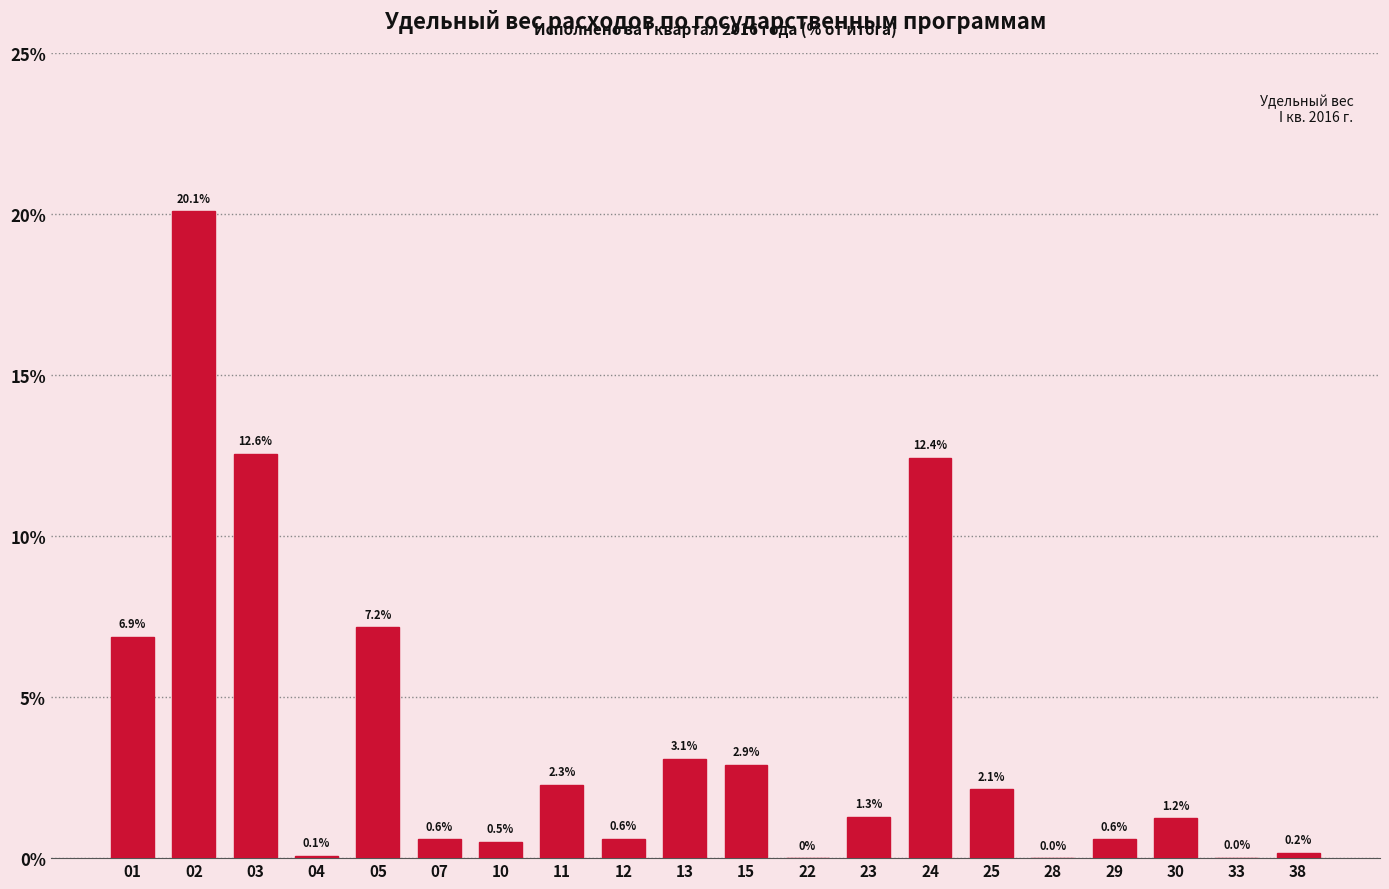

What is the greatest value displayed?

20.1